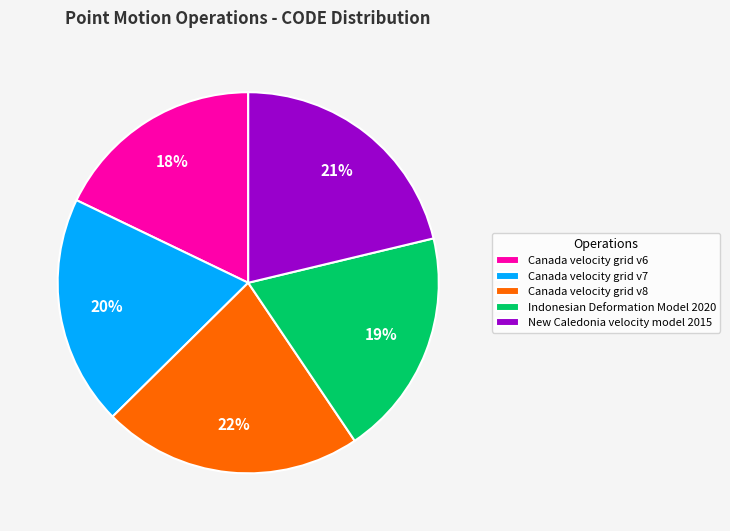

How many slices are in this pie chart?

5